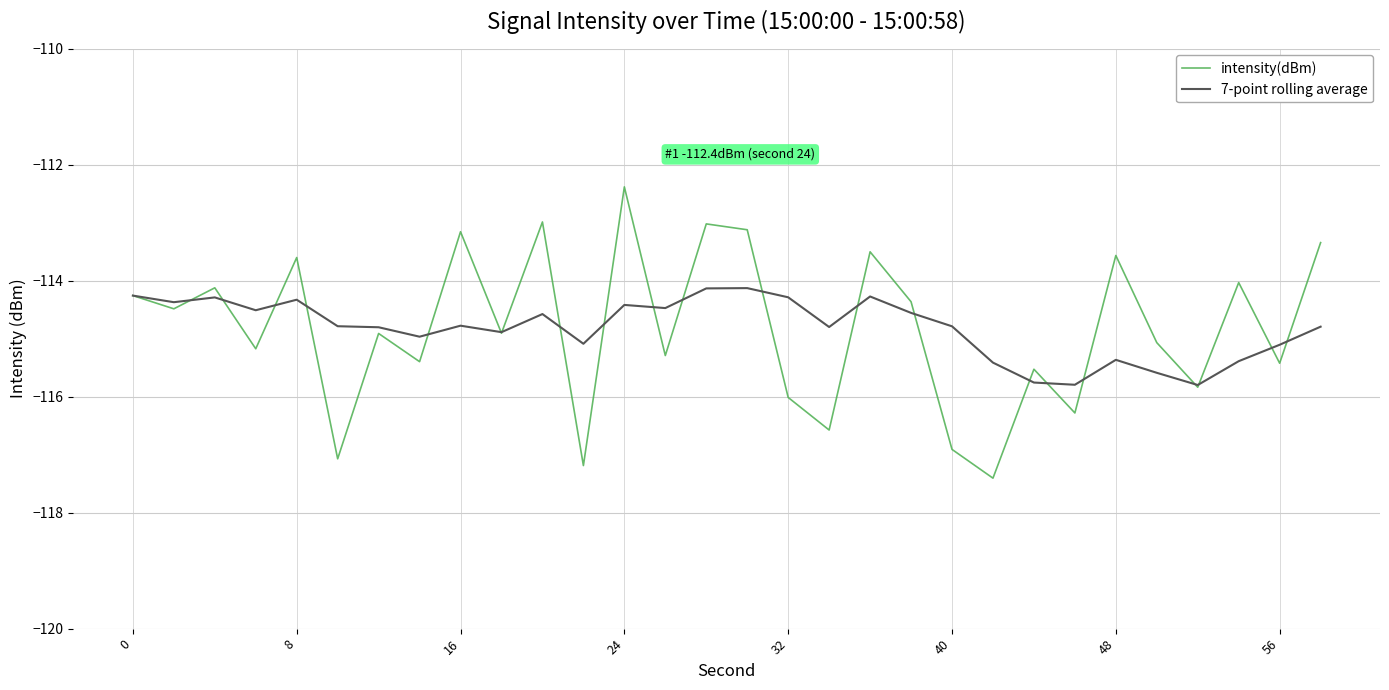

Which series has the largest range (max minus min)?

intensity(dBm)